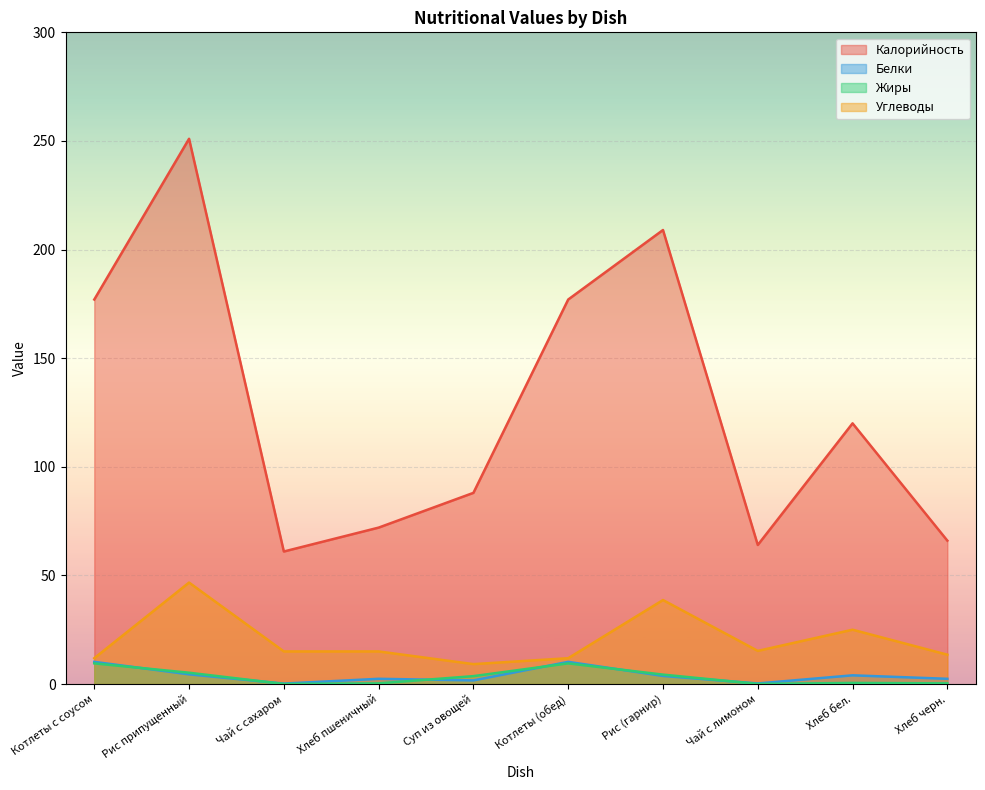

Reading left to right, what are all the values shown in this chart?

Калорийность: 177.0	251.0	61.0	72.0	88.0	177.0	209.0	64.0	120.0	66.0
Белки: 10.2	4.5	0.2	2.4	1.7	10.2	3.7	0.3	4.0	2.4
Жиры: 9.5	5.2	0.0	0.3	3.6	9.5	4.3	0.0	0.5	0.3
Углеводы: 11.9	46.7	15.0	15.0	9.2	11.9	38.7	15.2	25.0	13.5